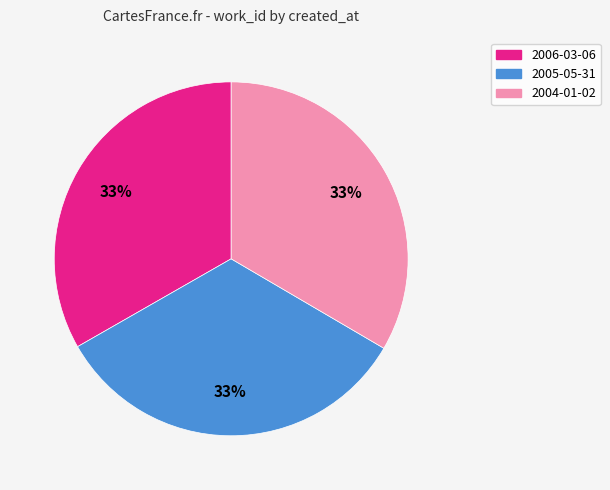

To the nearest percent, what percentage of the pie is 2006-03-06?

33%